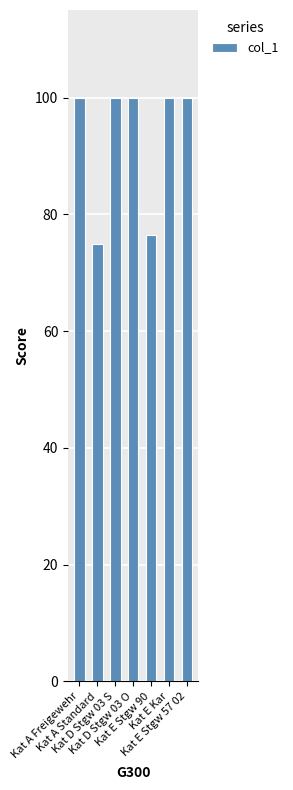

What is the value of the 1st bar from the left?

100.0